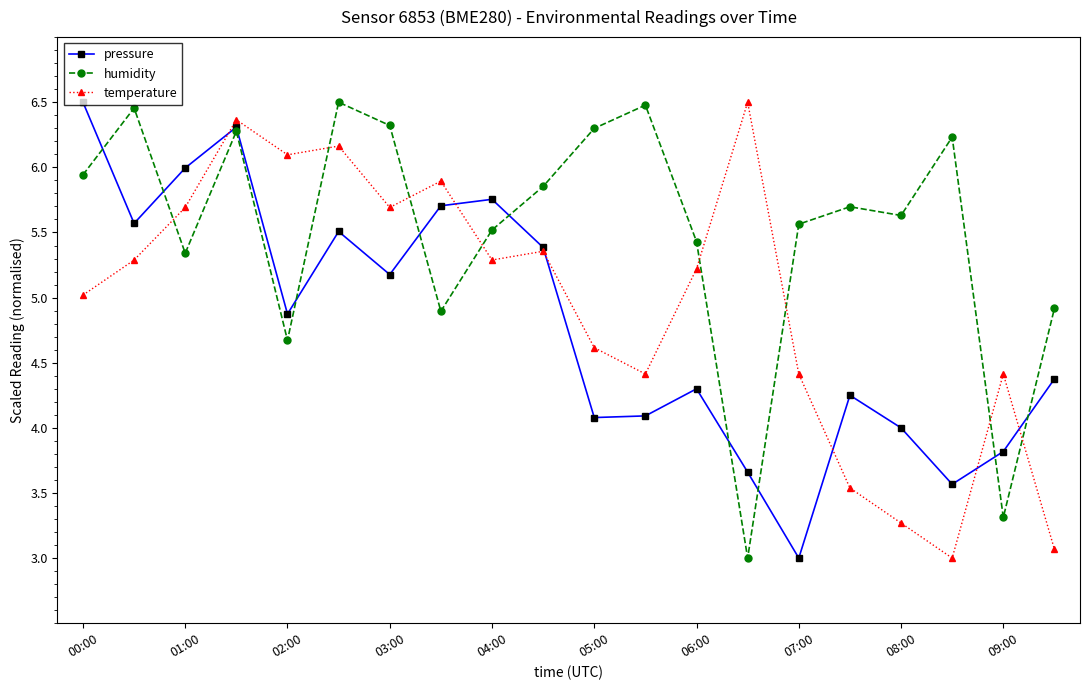

Count the number of data series in this chart.

3